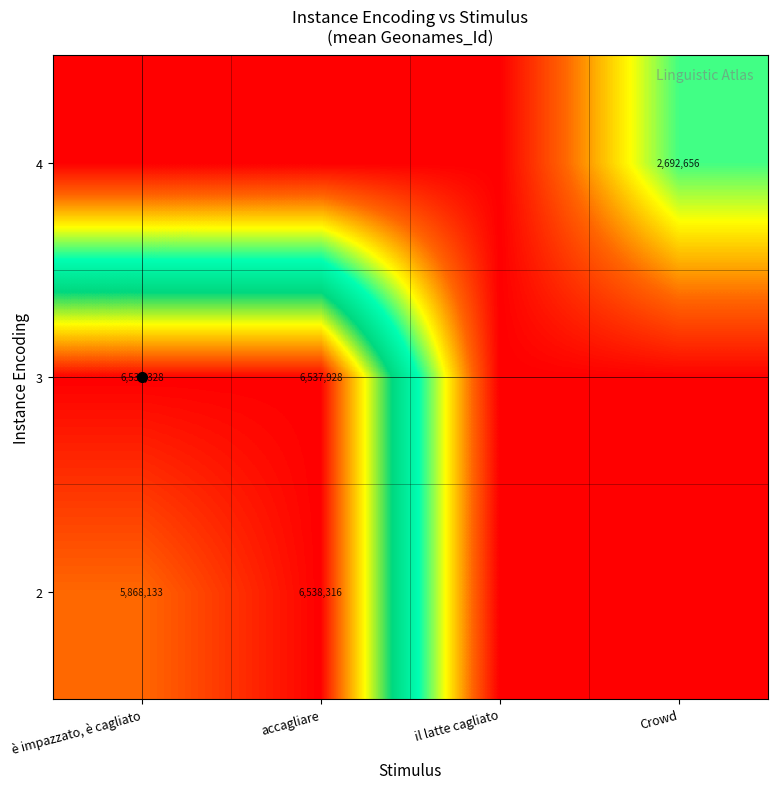

Is the value of 3 at è impazzato, è cagliato greater than the value of 2 at è impazzato, è cagliato?

Yes